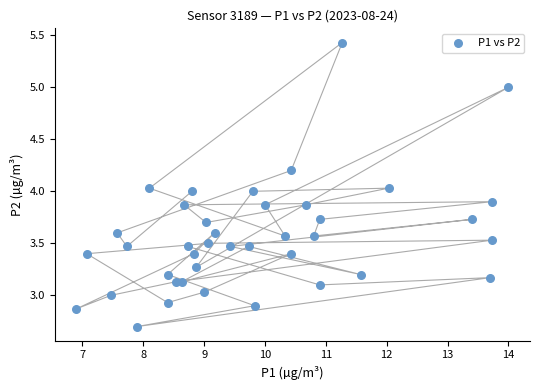

What is the range of X values (max minus min)?

7.1